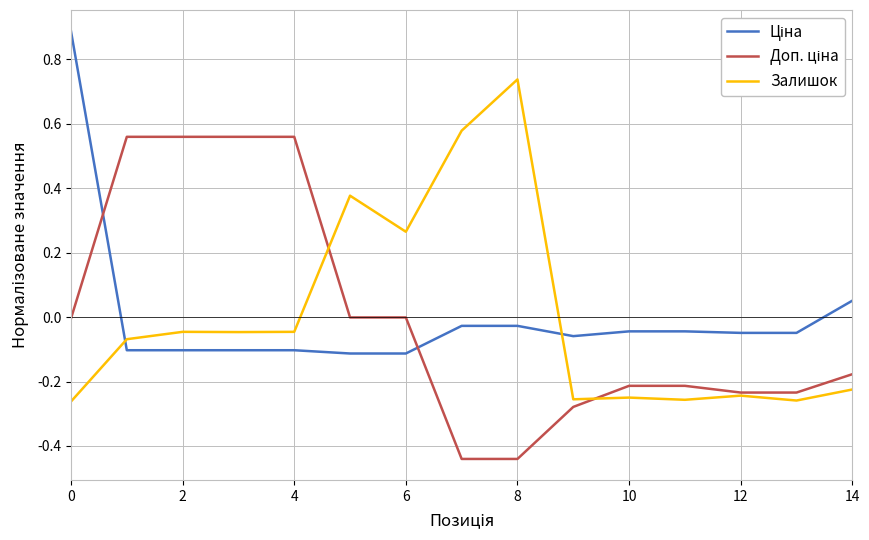

What is the maximum value shown in the chart?

0.9